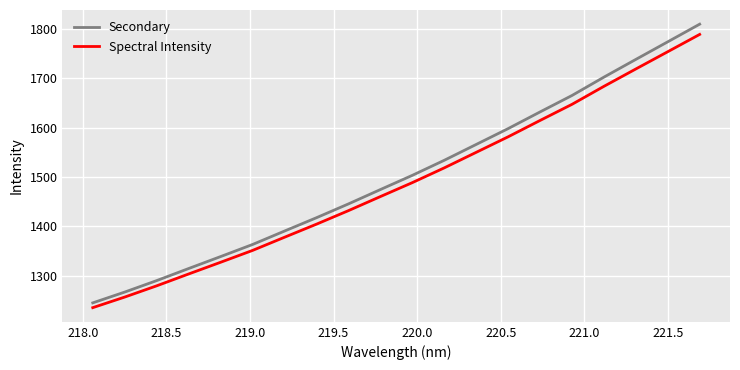

Reading right to left, list all the values displayed in this chart.

Secondary: 1810.2	1774.4	1738.7	1702.7	1665.5	1632.2	1598.4	1566.2	1534.1	1503.6	1474.7	1445.6	1417.7	1390.6	1363.4	1338.9	1314.6	1290.1	1266.9	1245.0
Spectral Intensity: 1789.4	1754.3	1719.3	1684.1	1647.6	1614.9	1581.7	1550.2	1518.7	1488.8	1460.5	1432.0	1404.6	1378.0	1351.3	1327.3	1303.6	1279.5	1256.8	1235.3